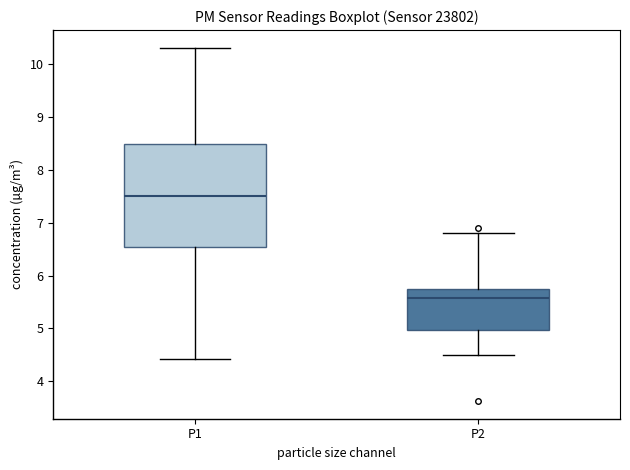

Which box has the highest median line?

P1